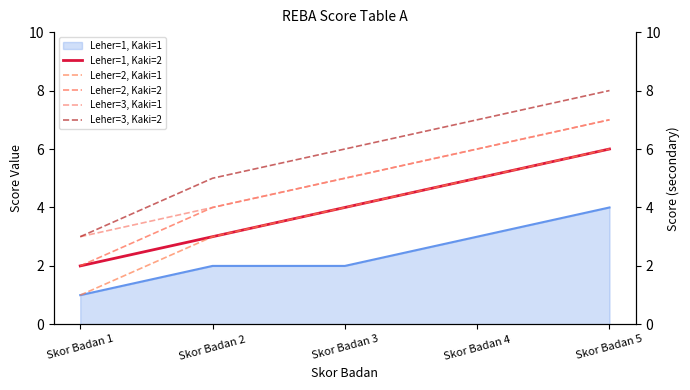

True or false: Leher=1, Kaki=1 has a value of 4 at Skor Badan 5.

True